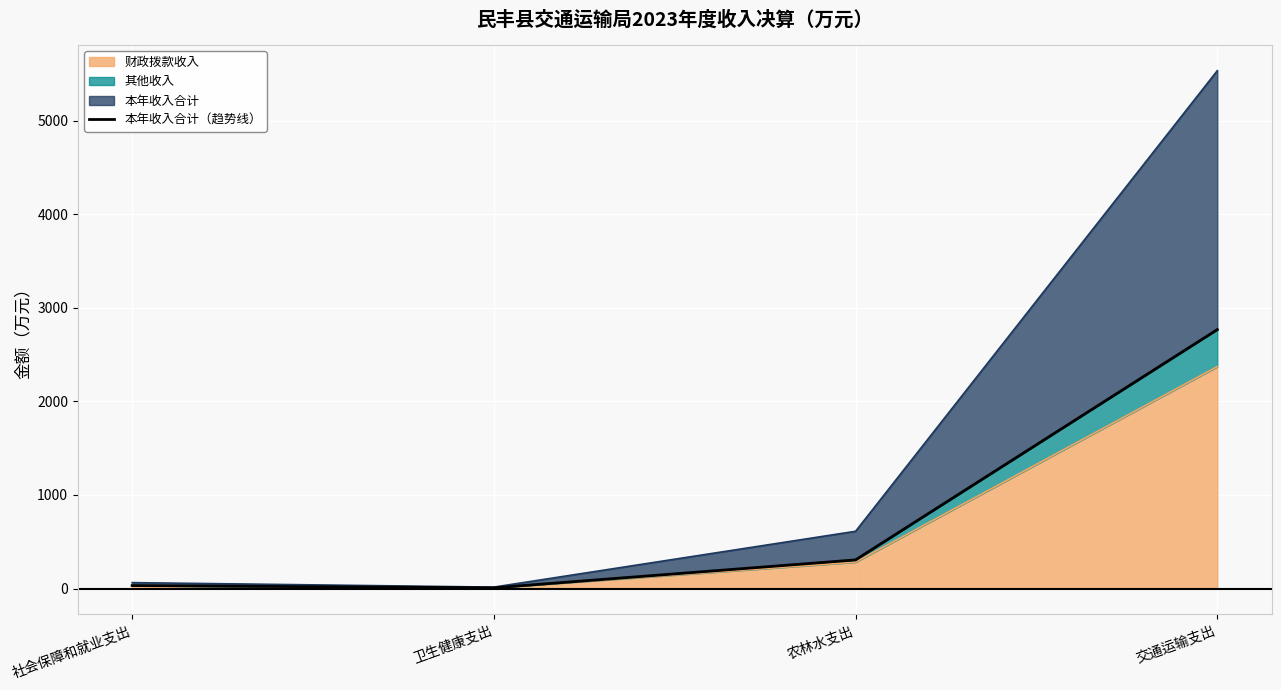

What is the change in value from 社会保障和就业支出 to 卫生健康支出?

-24.0